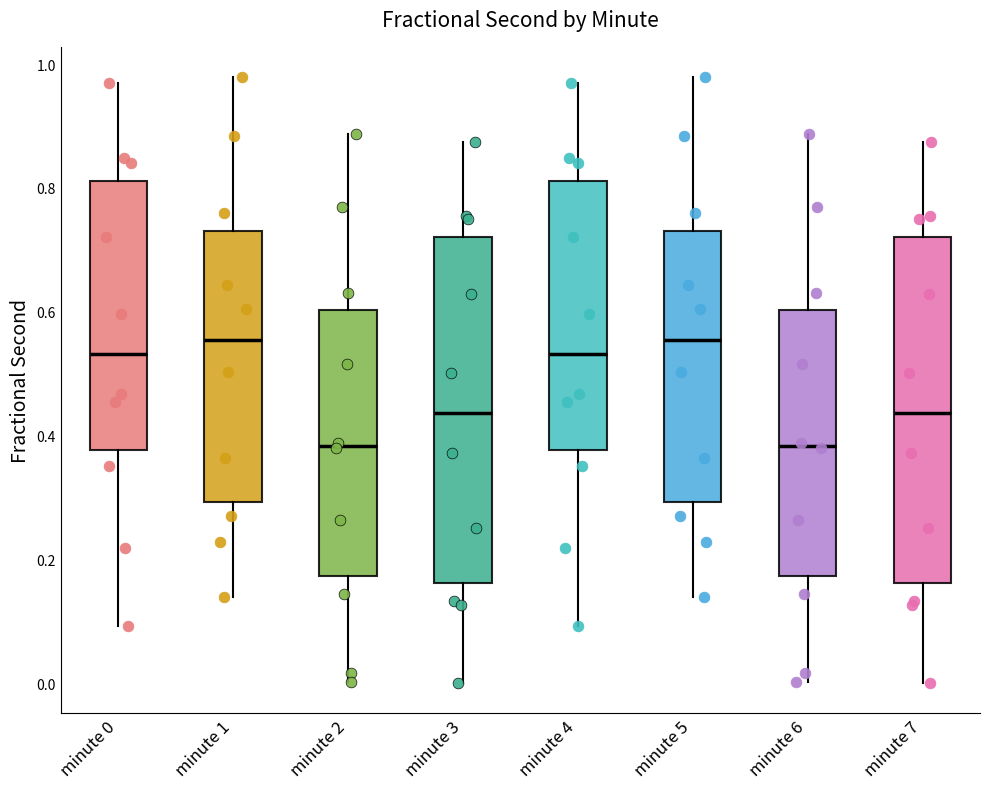

Reading left to right, transcribe this box plot: for each box, give where its median line is, the range the box spans, and where its two whiskers end, as read against the y-axis. The values are not printed on the chart, so give them approximately, as read against the axis.

minute 0: median 0.54, box 0.38 to 0.82, whiskers 0.10 to 0.96
minute 1: median 0.56, box 0.30 to 0.74, whiskers 0.14 to 0.98
minute 2: median 0.38, box 0.18 to 0.60, whiskers 0.00 to 0.88
minute 3: median 0.44, box 0.16 to 0.72, whiskers 0.00 to 0.88
minute 4: median 0.54, box 0.38 to 0.82, whiskers 0.10 to 0.96
minute 5: median 0.56, box 0.30 to 0.74, whiskers 0.14 to 0.98
minute 6: median 0.38, box 0.18 to 0.60, whiskers 0.00 to 0.88
minute 7: median 0.44, box 0.16 to 0.72, whiskers 0.00 to 0.88